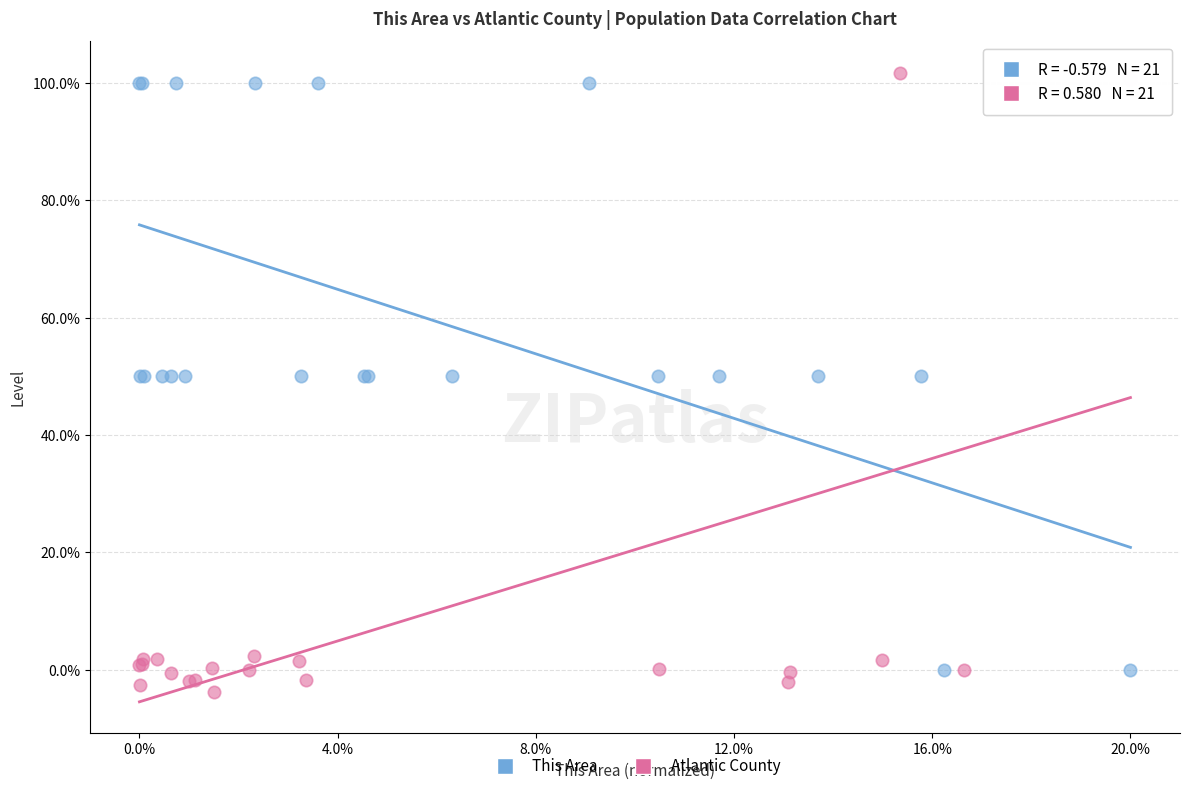

Which series reaches the maximum Y coordinate?

Atlantic County